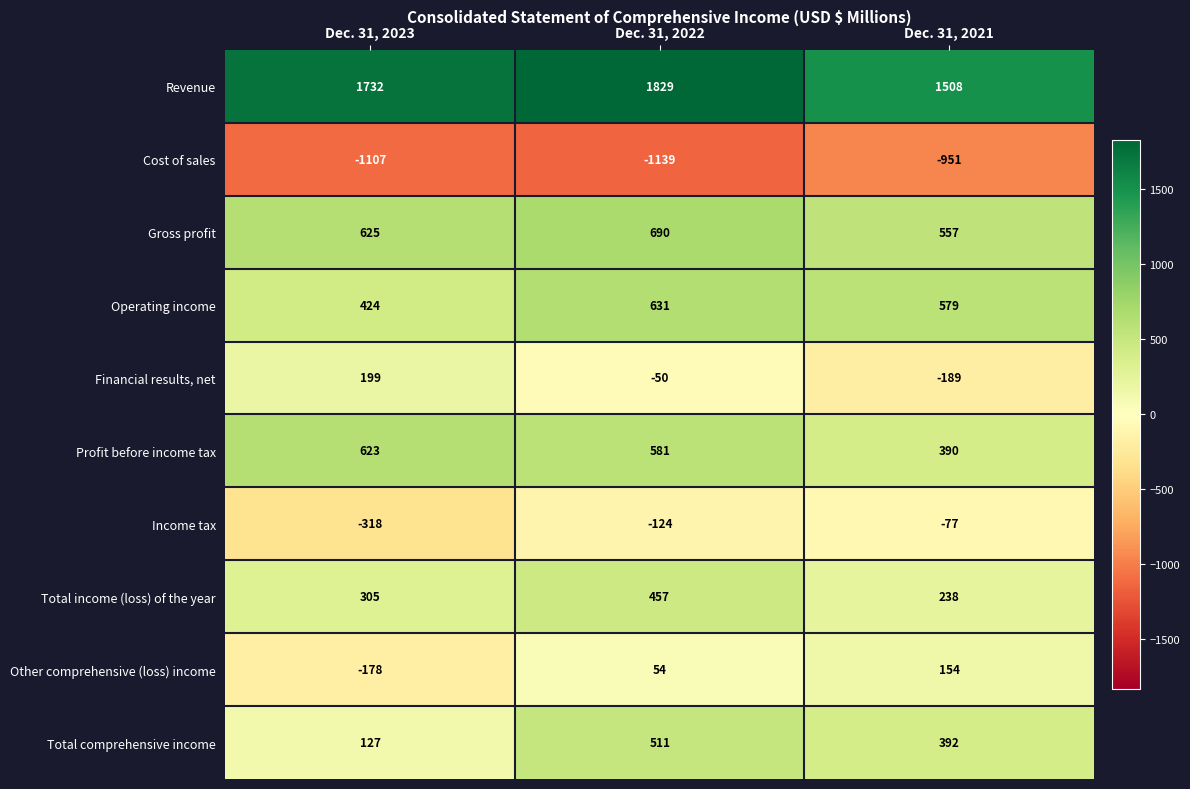

What value does the Operating income series have at Dec. 31, 2023, to the nearest 5?

425